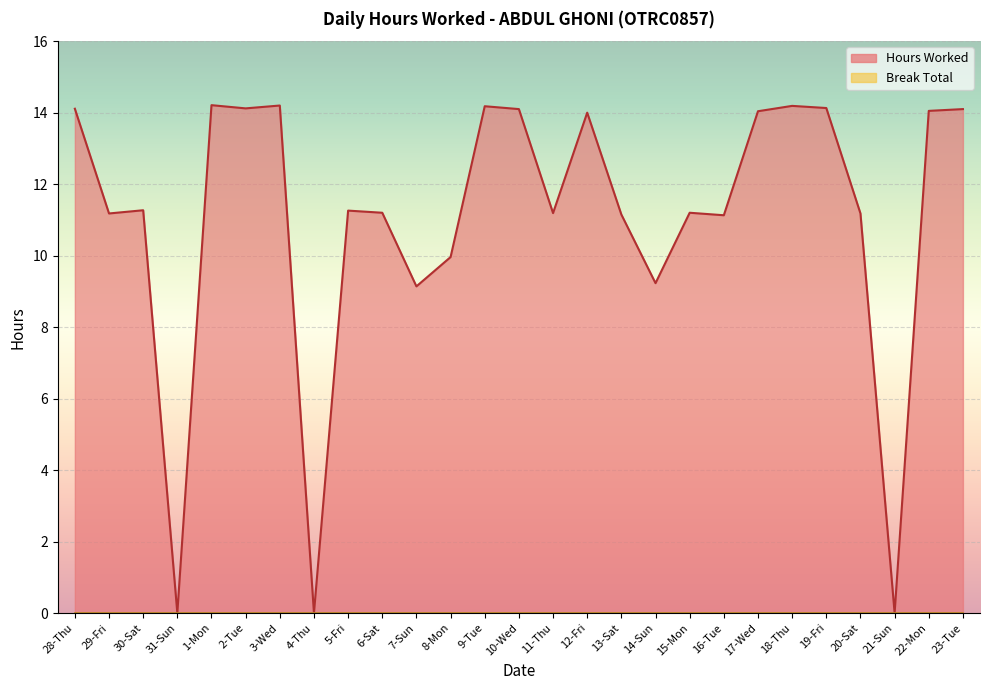

True or false: the data shows -5.2 at 21-Sun.

False